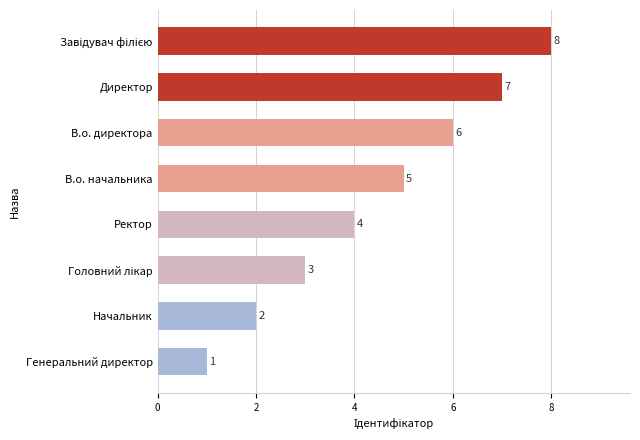

The value at В.о. начальника is 7. True or false?

False